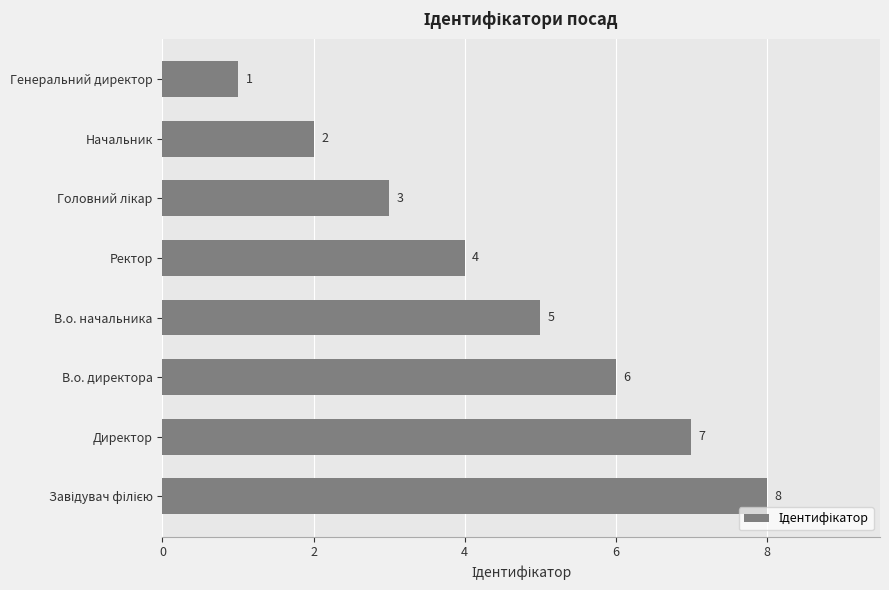

What is the difference between the maximum and minimum values?

7